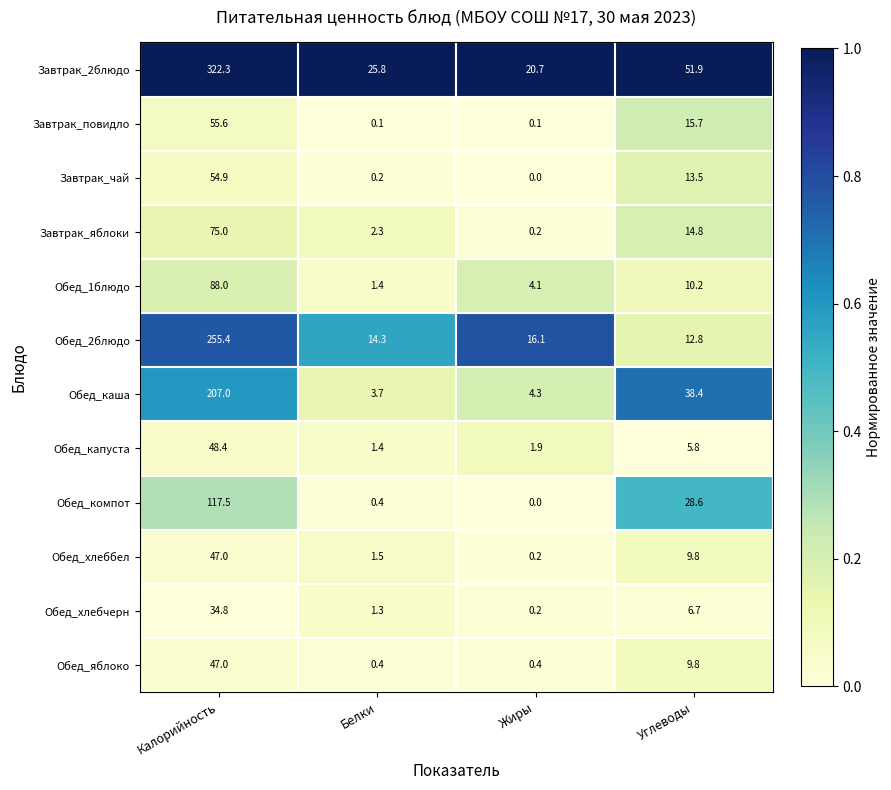

True or false: Обед_капуста has a value of 1.4 at Белки.

True